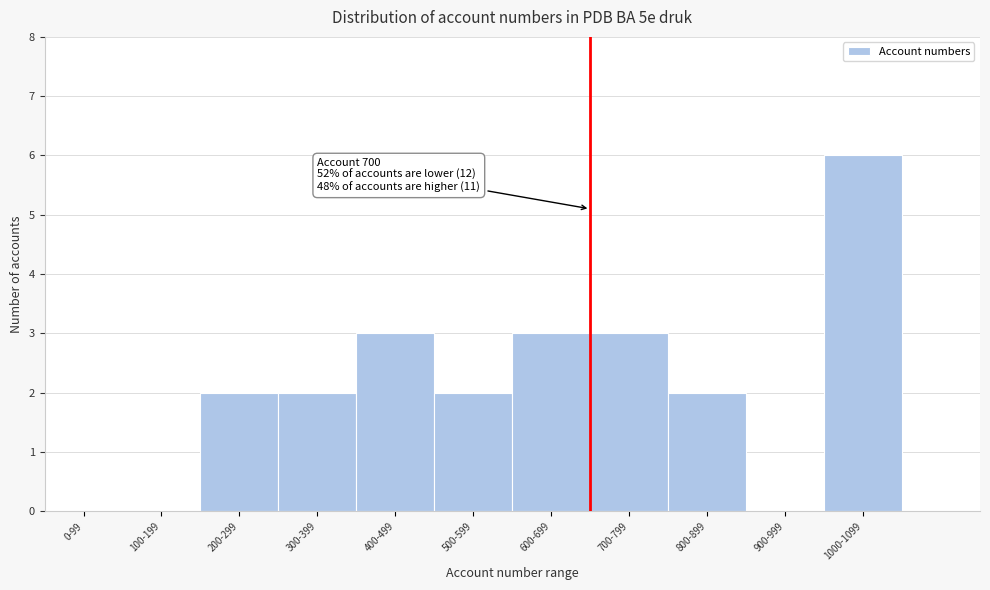

Reading left to right, transcribe all the data shown in this chart.

0-99=0	100-199=0	200-299=2	300-399=2	400-499=3	500-599=2	600-699=3	700-799=3	800-899=2	900-999=0	1000-1099=6